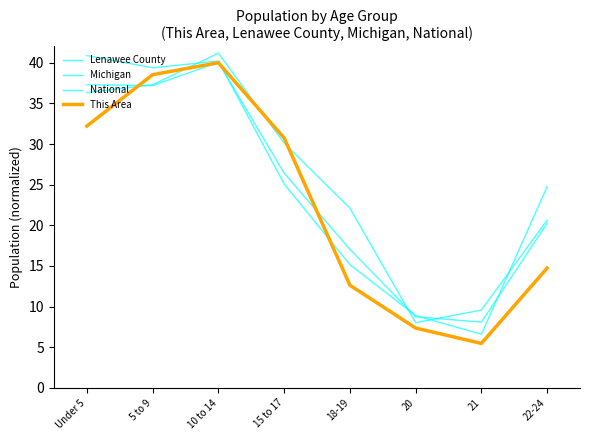

True or false: National has more than 2 points higher than both neighbors.

False